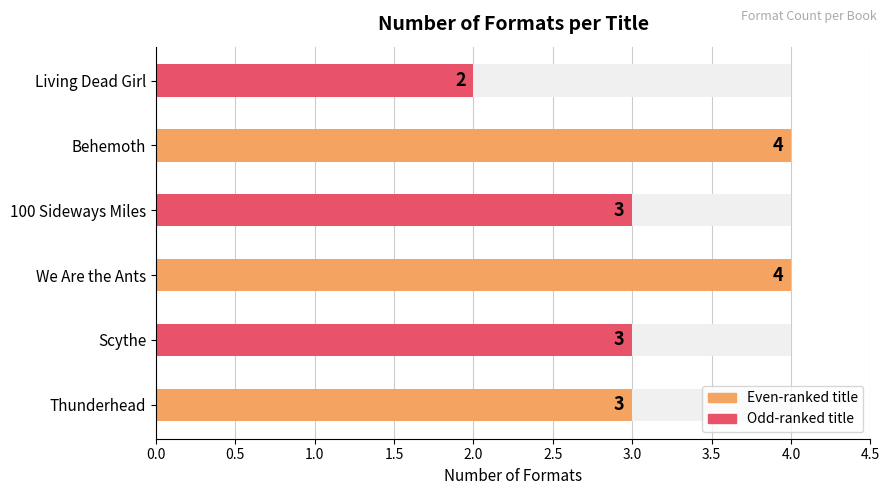

List the labels in order of value, smallest first.

Living Dead Girl, Thunderhead, Scythe, 100 Sideways Miles, We Are the Ants, Behemoth